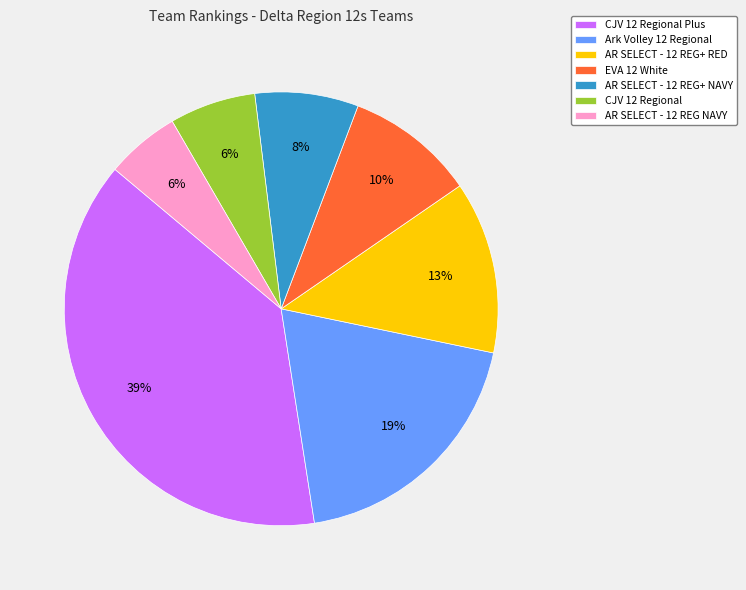

Combined, do AR SELECT - 12 REG+ NAVY and AR SELECT - 12 REG+ RED account for over 50%?

No